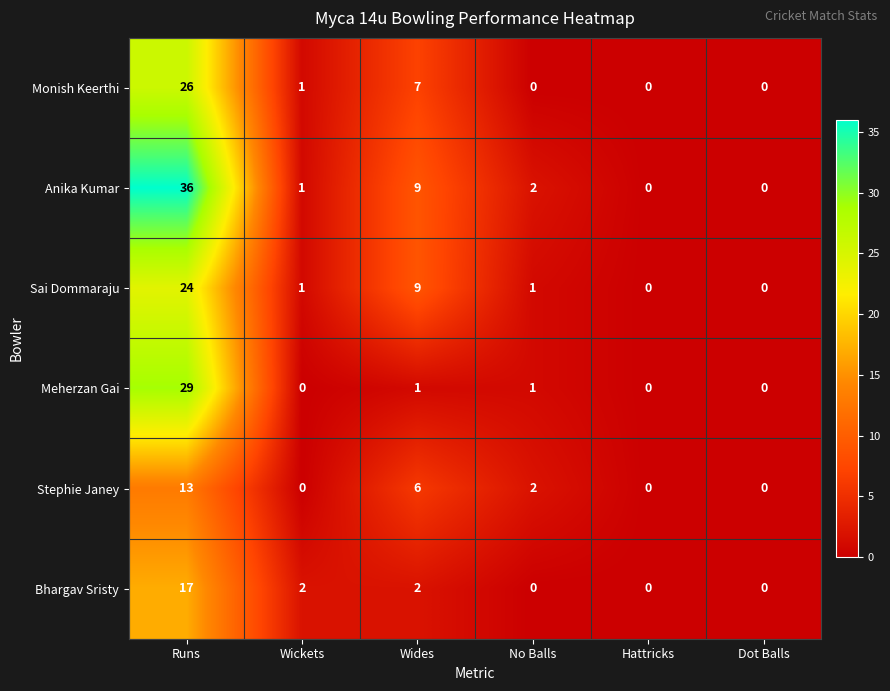

At which label does Anika Kumar reach its peak?

Runs